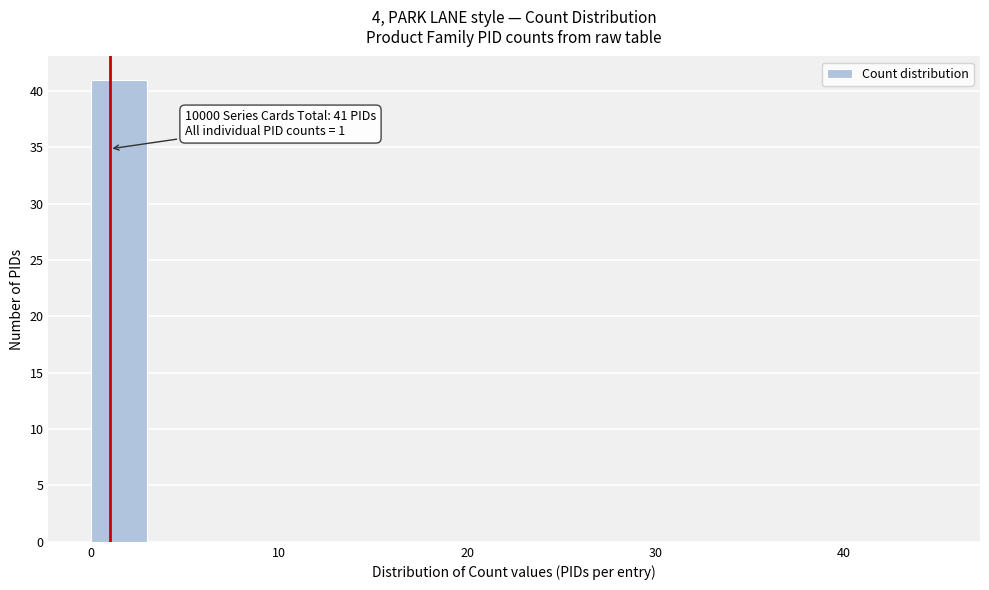

Read against the x-axis, roughly where is the centre of the tallest bar?

2